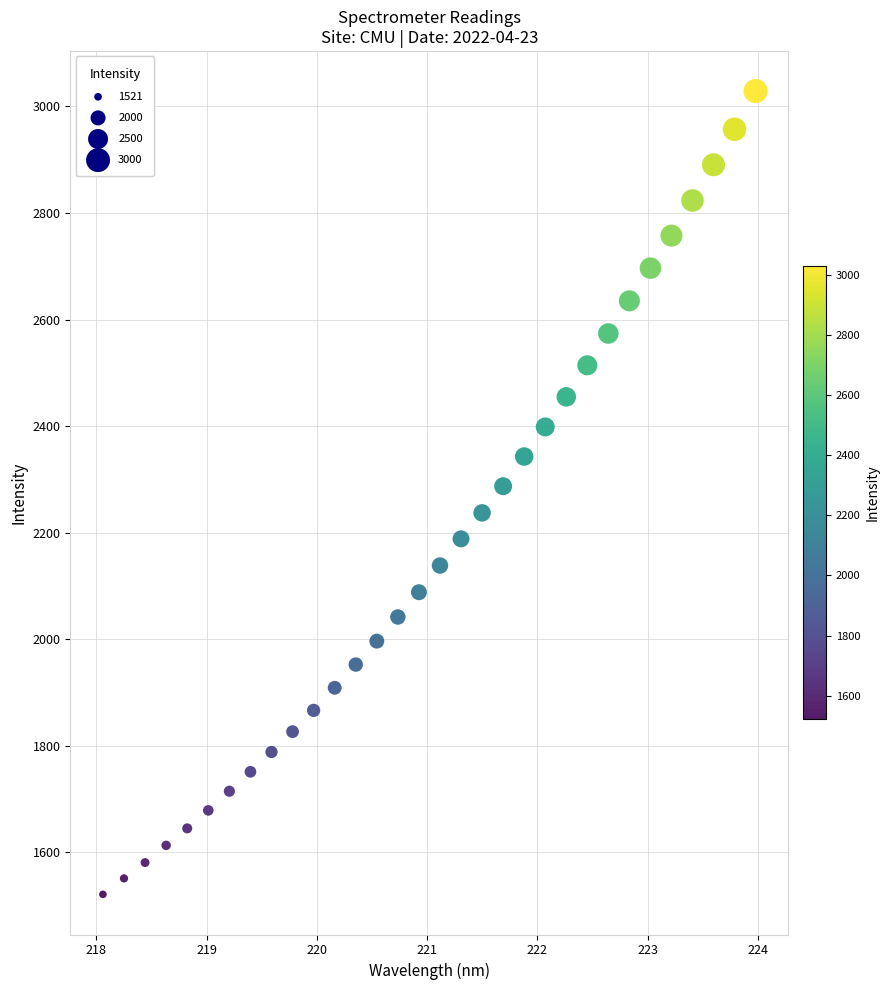

What is the range of X values (max minus min)?

5.9